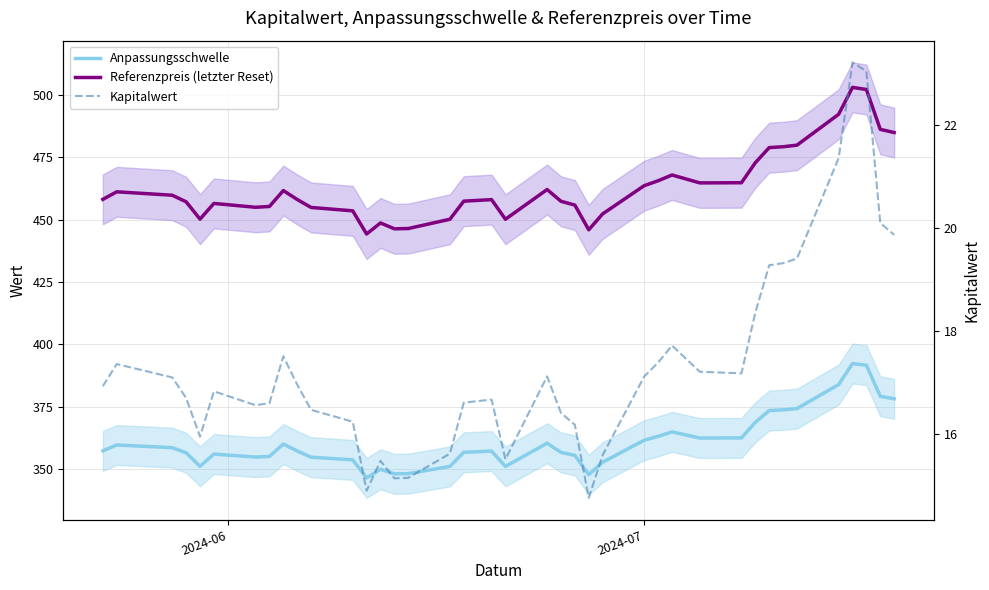

True or false: Kapitalwert and Referenzpreis (letzter Reset) cross at least once.

False